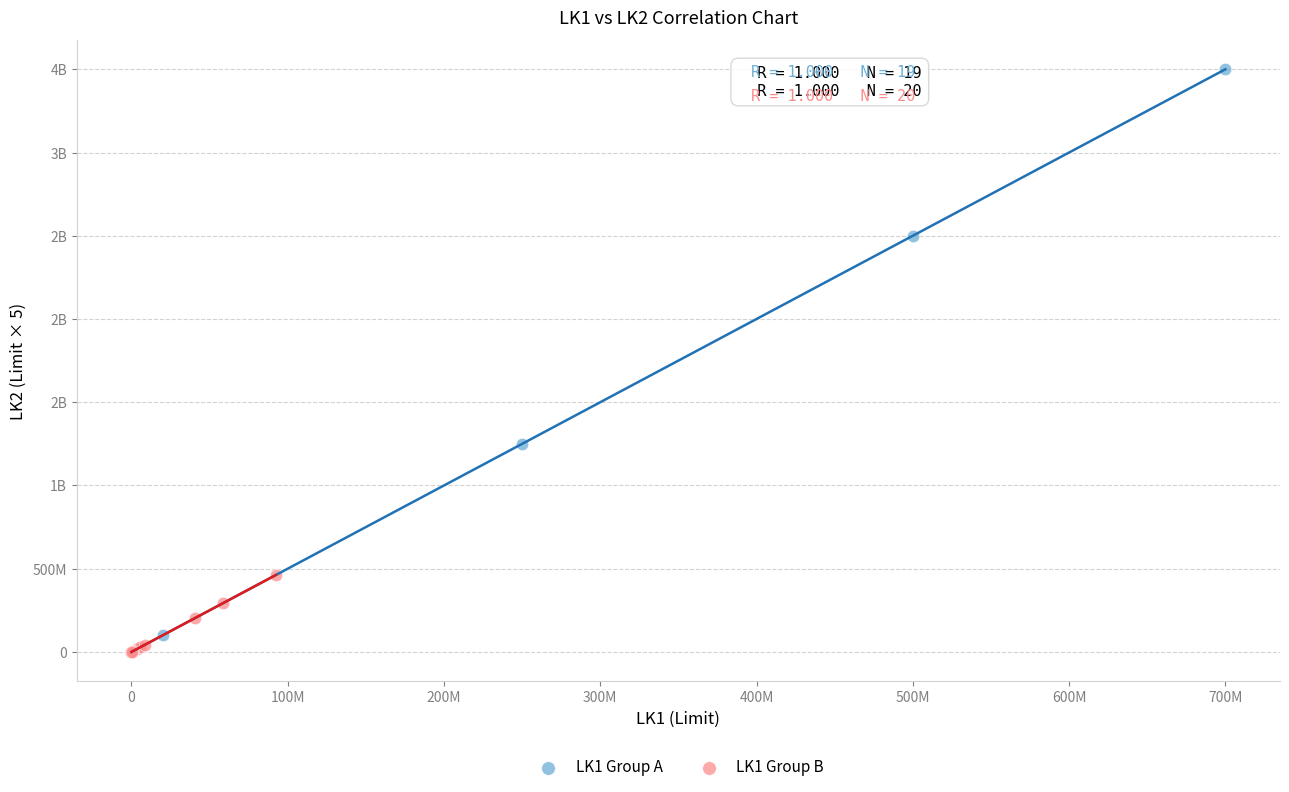

What are all the series names shown in the legend?

LK1 Group A, LK1 Group B